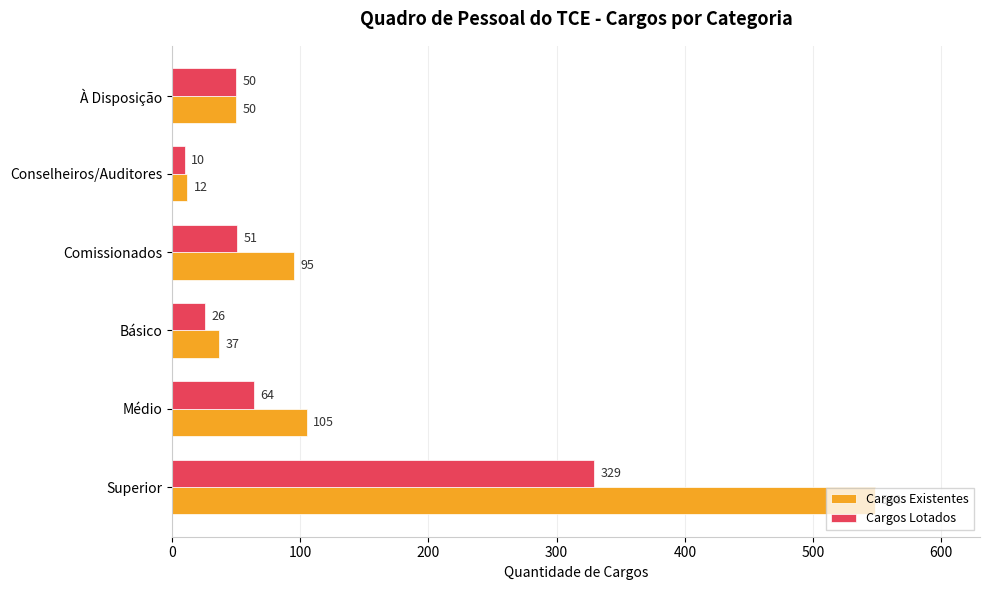

At which label is Cargos Existentes closest to 280?

Médio